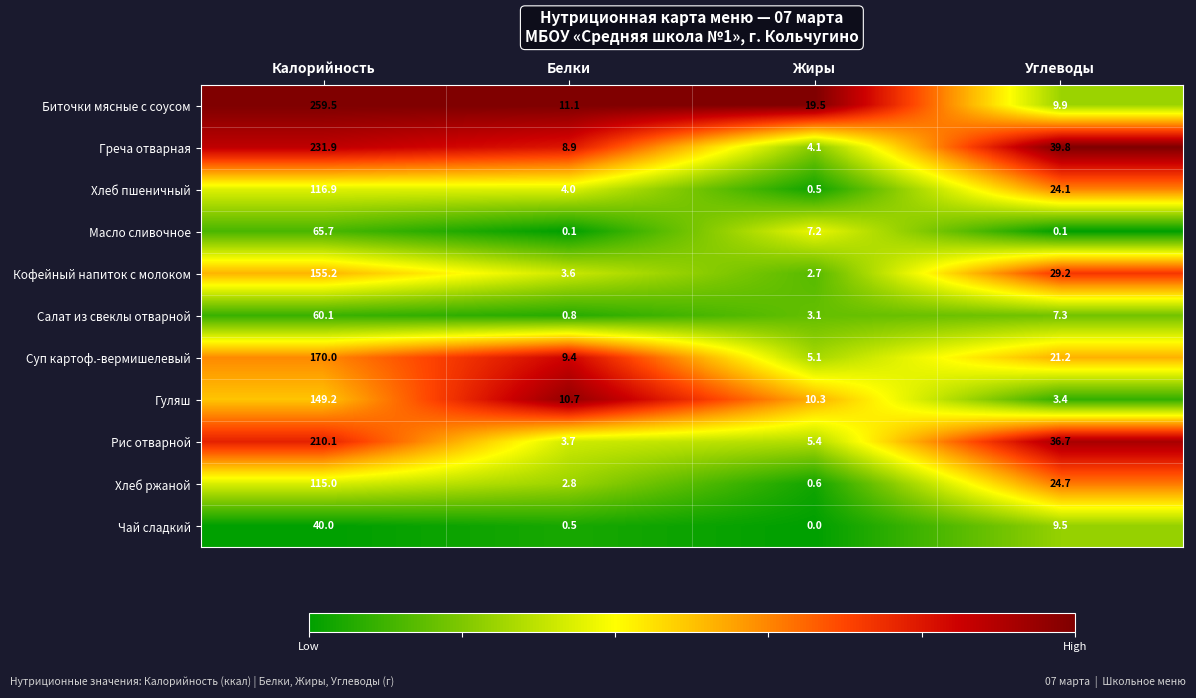

Is it true that Чай сладкий equals -23.1 at Жиры?

False